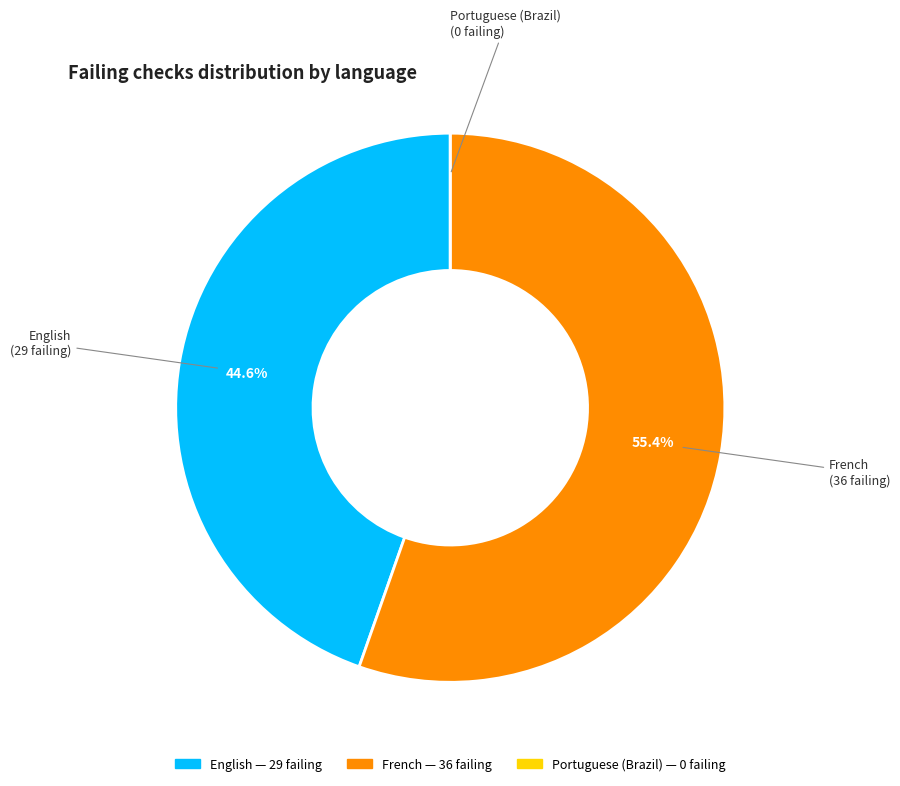

What is the largest slice in the pie chart?

French